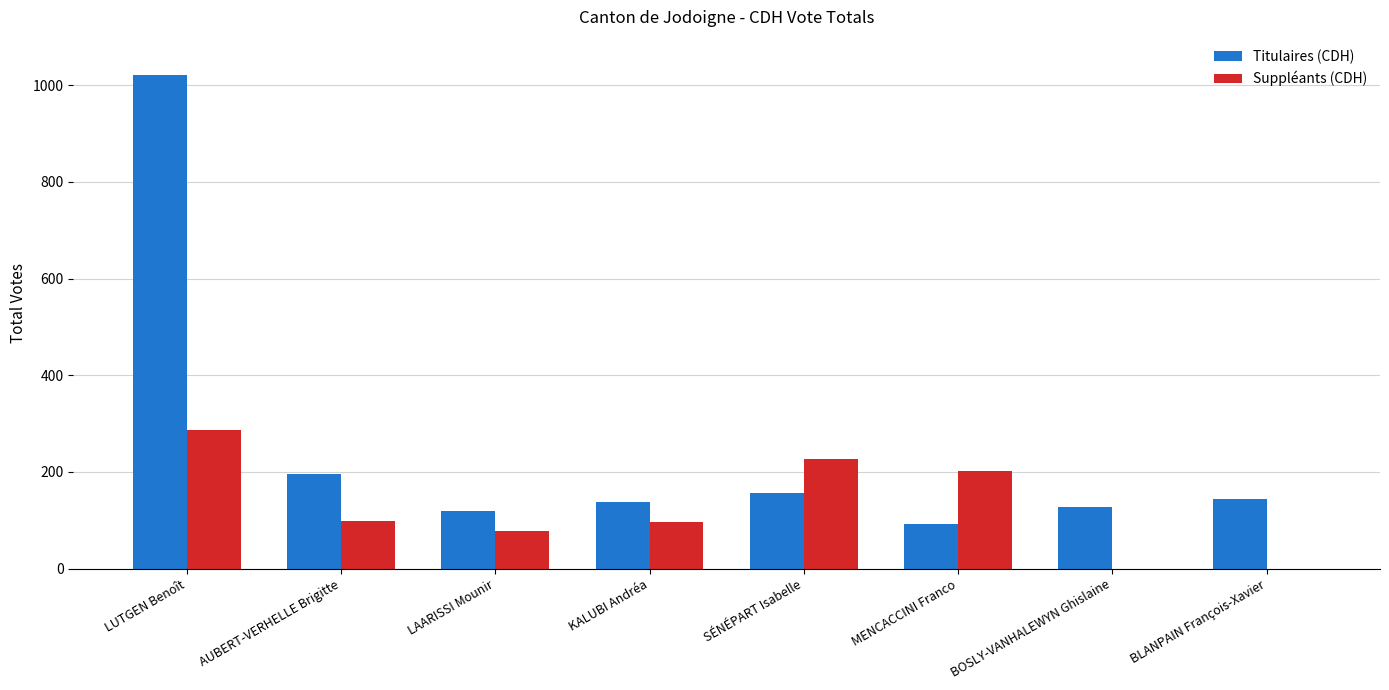

Which series has the largest total across all categories?

Titulaires (CDH)